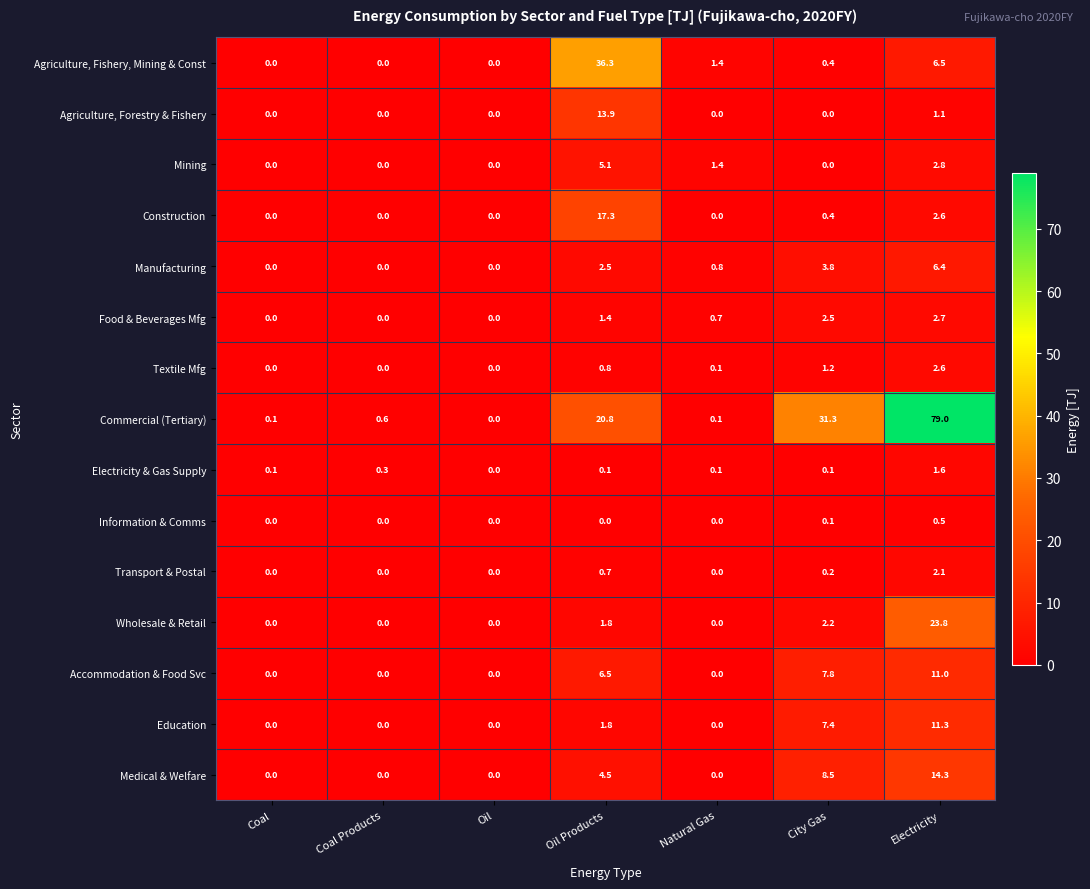

Is it true that Mining equals 1.4 at Natural Gas?

True